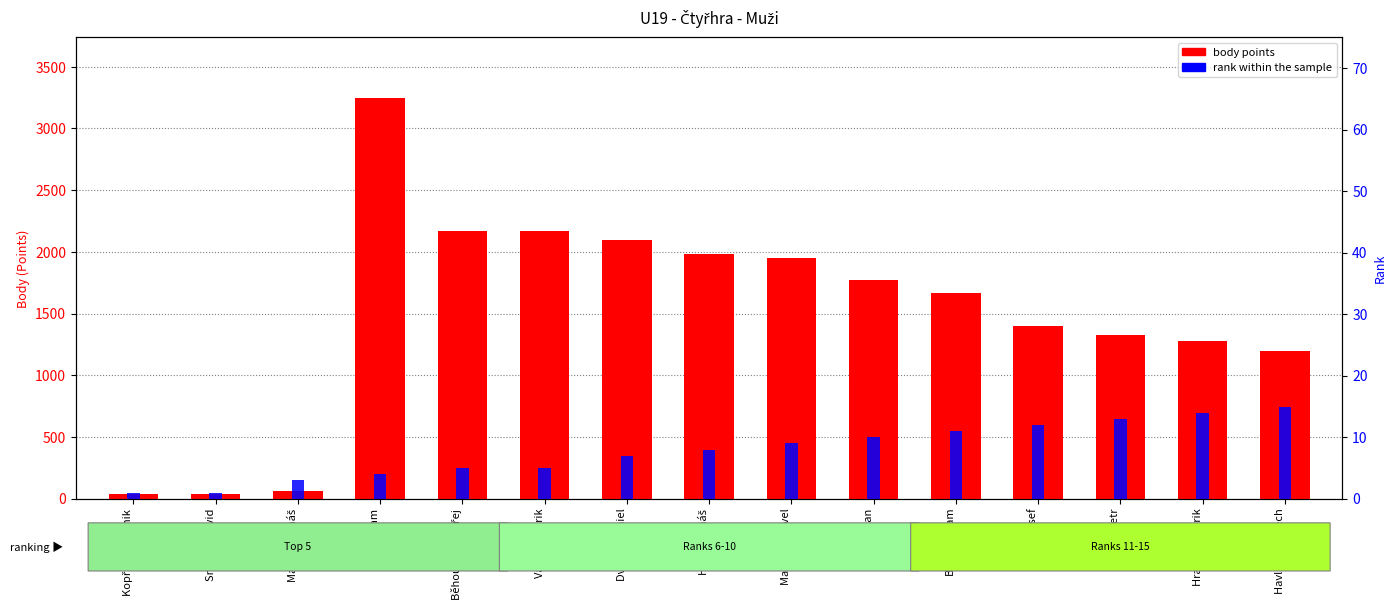

What is the value of the rank within the sample bar at the 2nd from the left?

1